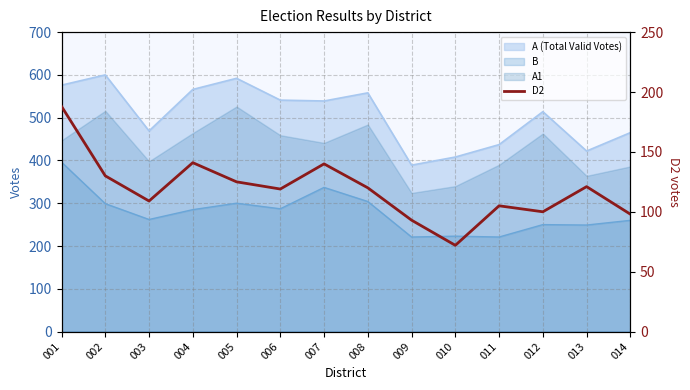

How many lines are shown in the chart?

1